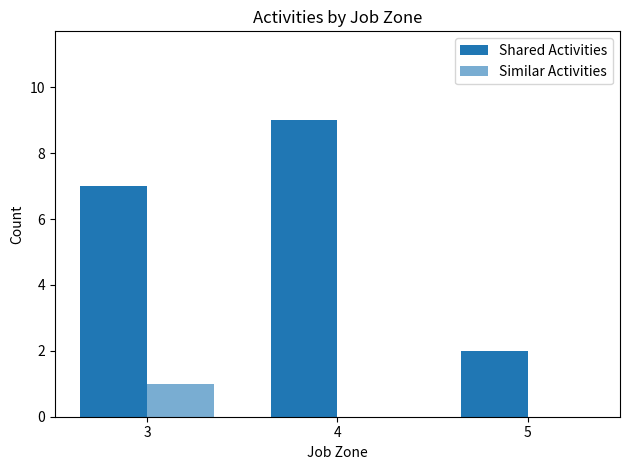

Are the bars horizontal?

No